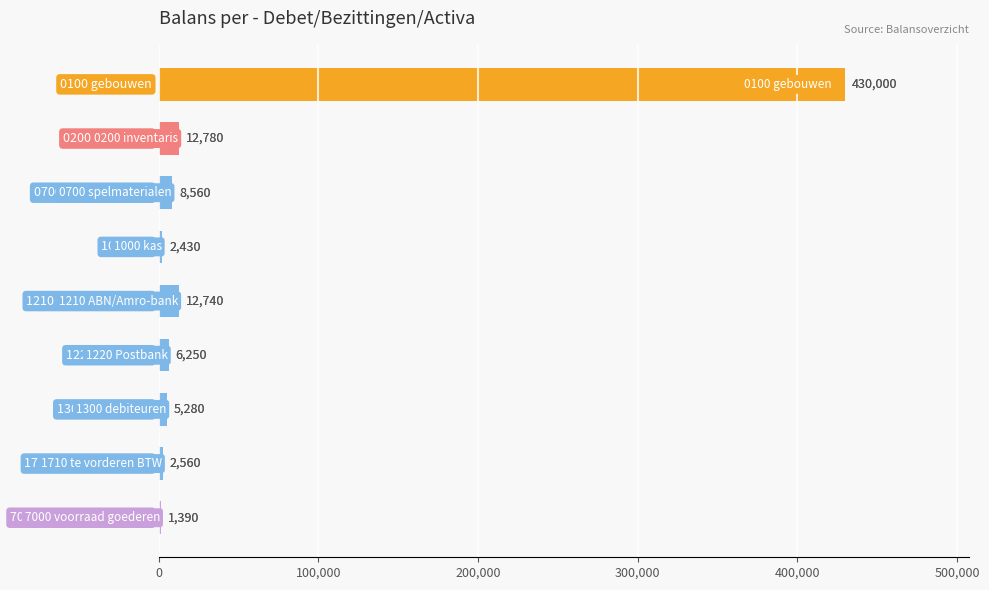

What is the greatest value displayed?

430000